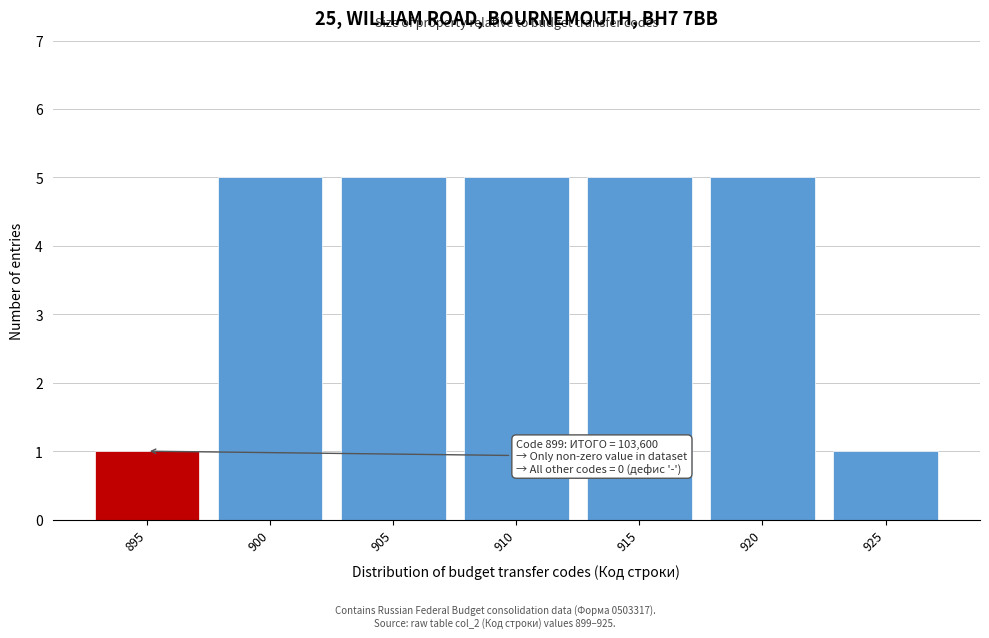

Reading left to right, extract all data points from this chart.

1	5	5	5	5	5	1